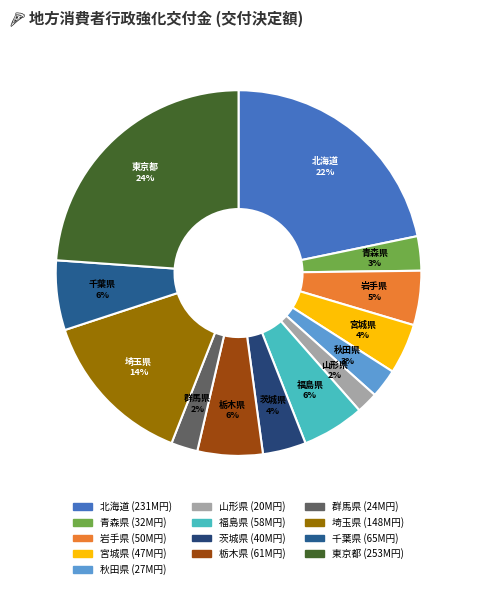

Approximately how many times larger is the value at 茨城県 compared to 北海道?

0.2